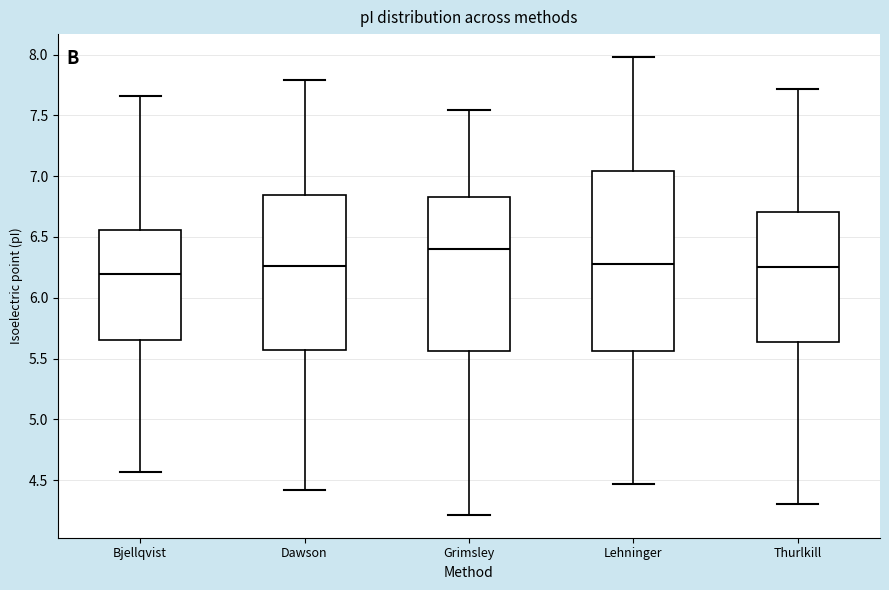

Reading left to right, read every box against the y-axis: the position of its median line, the range the box covers, and the ends of its whiskers. The values are not printed on the chart, so give them approximately, as read against the axis.

Bjellqvist: median 6.20, box 5.65 to 6.55, whiskers 4.55 to 7.65
Dawson: median 6.25, box 5.55 to 6.85, whiskers 4.40 to 7.80
Grimsley: median 6.40, box 5.55 to 6.85, whiskers 4.20 to 7.55
Lehninger: median 6.30, box 5.55 to 7.05, whiskers 4.45 to 8.00
Thurlkill: median 6.25, box 5.65 to 6.70, whiskers 4.30 to 7.70